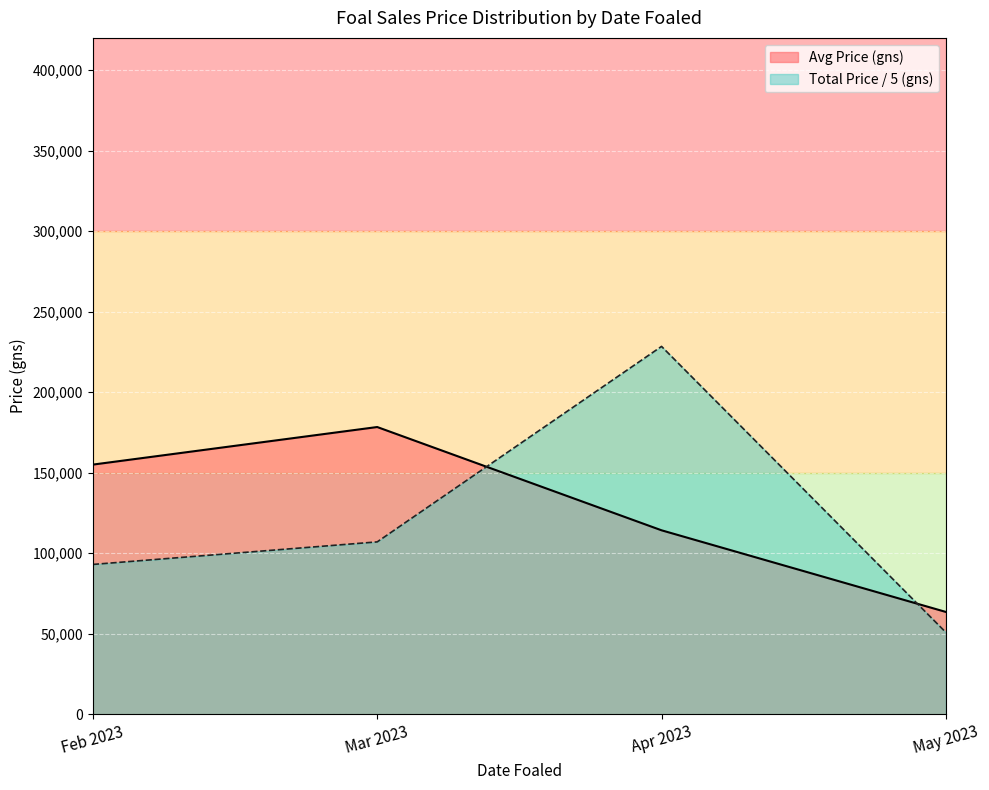

Rank the series by their maximum value, from lowest to highest.

Avg Price (gns), Total Price / 5 (gns)